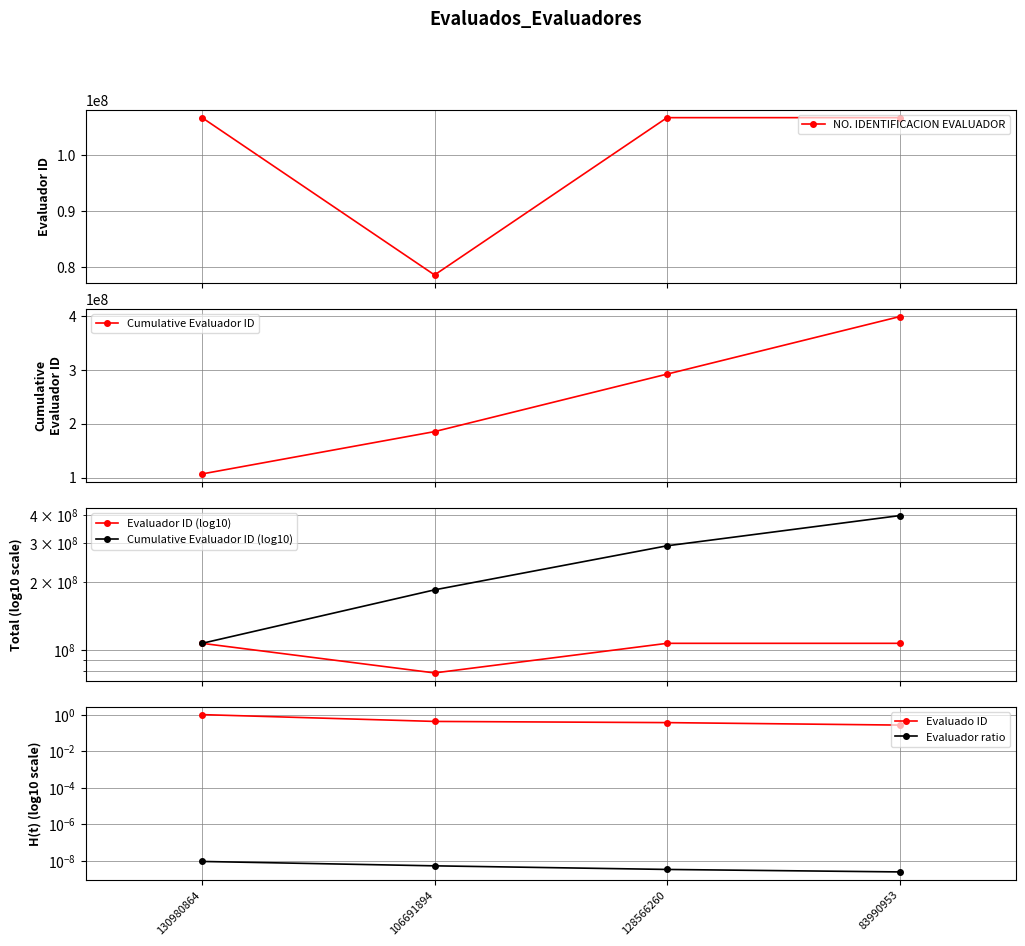

Reading left to right, transcribe all the data shown in this chart.

NO. IDENTIFICACION EVALUADOR: 106691894.0	78596228.0	106691894.0	106691894.0
Cumulative Evaluador ID: 106691894.0	185288122.0	291980016.0	398671910.0
Evaluador ID (log10): 106691894.0	78596228.0	106691894.0	106691894.0
Cumulative Evaluador ID (log10): 106691894.0	185288122.0	291980016.0	398671910.0
Evaluado ID: 1.0	0.4	0.4	0.3
Evaluador ratio: 0.0	0.0	0.0	0.0